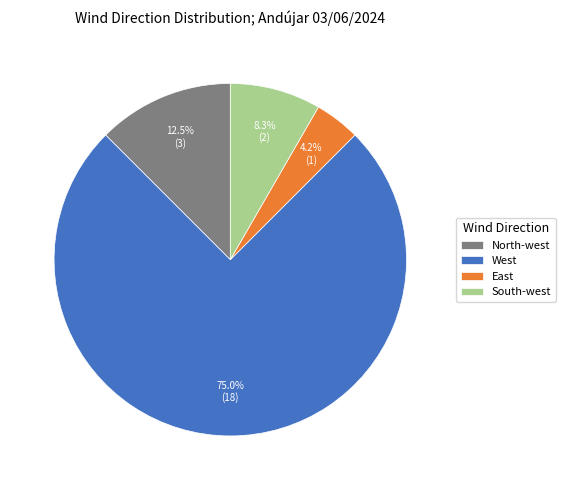

What is the ratio of the value at South-west to the value at West?

0.1